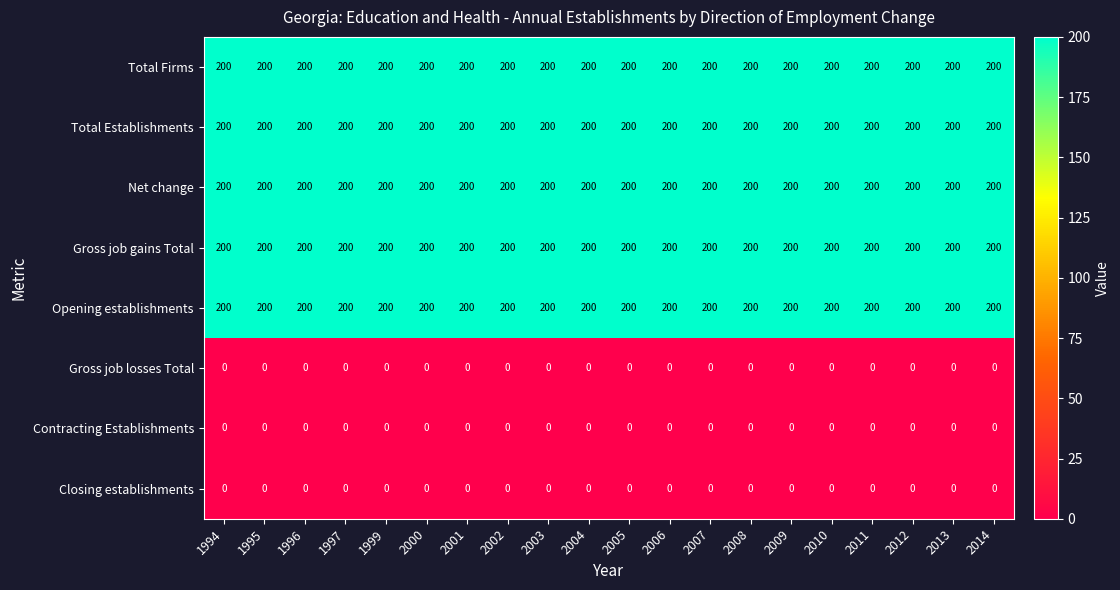

At how many categories does at least one series exceed 85?

20